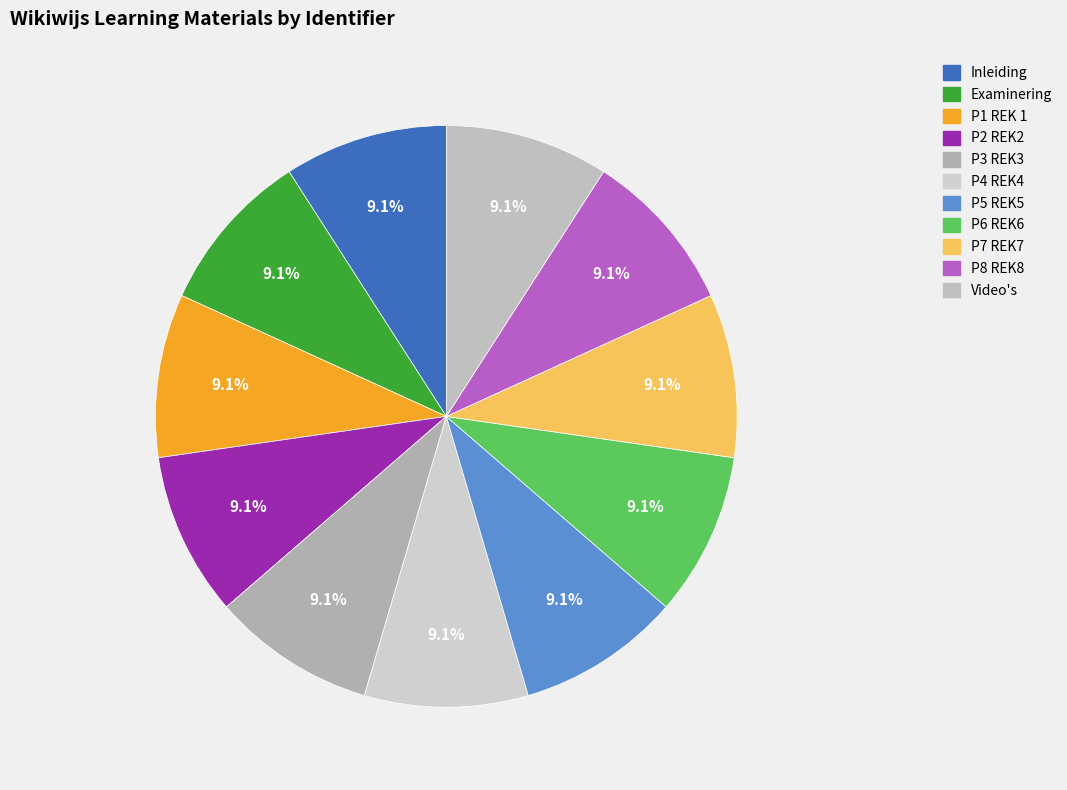

How many slices are in this pie chart?

11